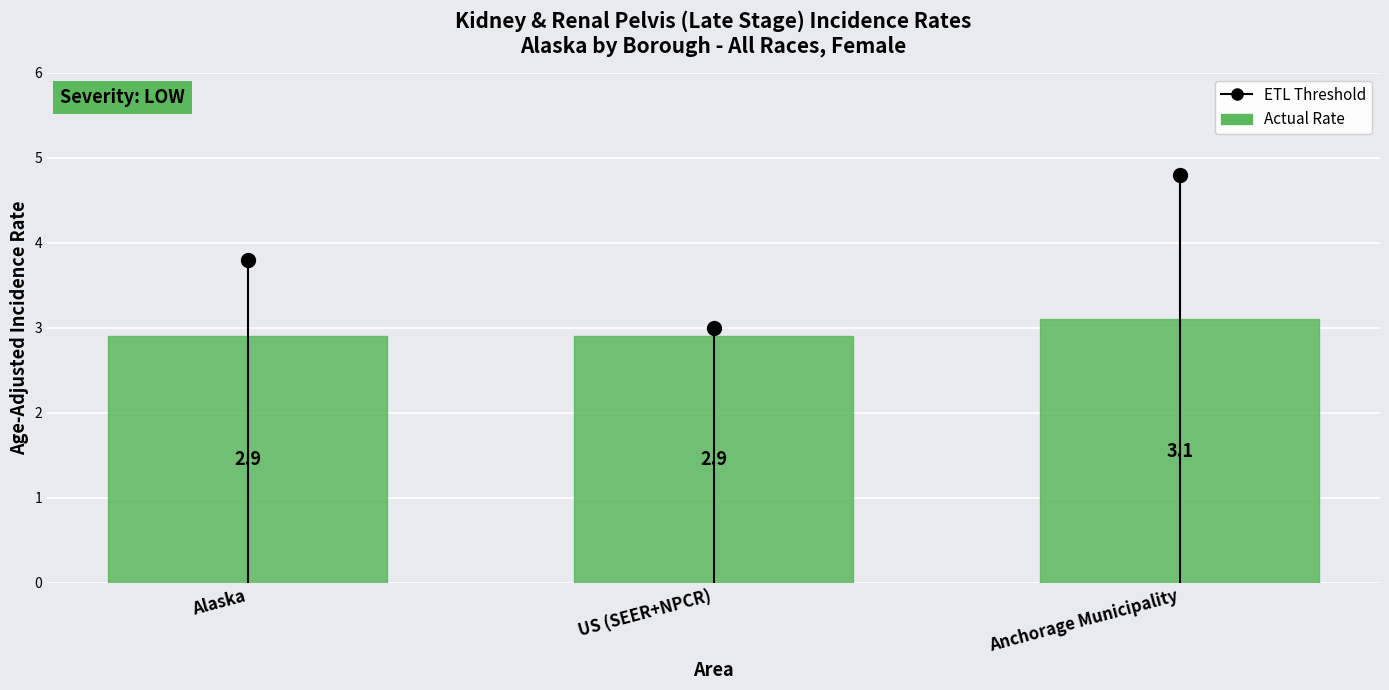

Are the bars grouped side by side (vs. stacked)?

No